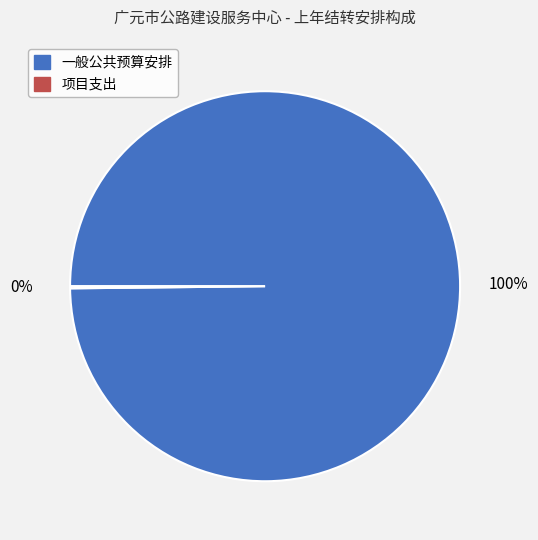

To the nearest percent, what is the difference between the largest and smallest slice percentages?

100%